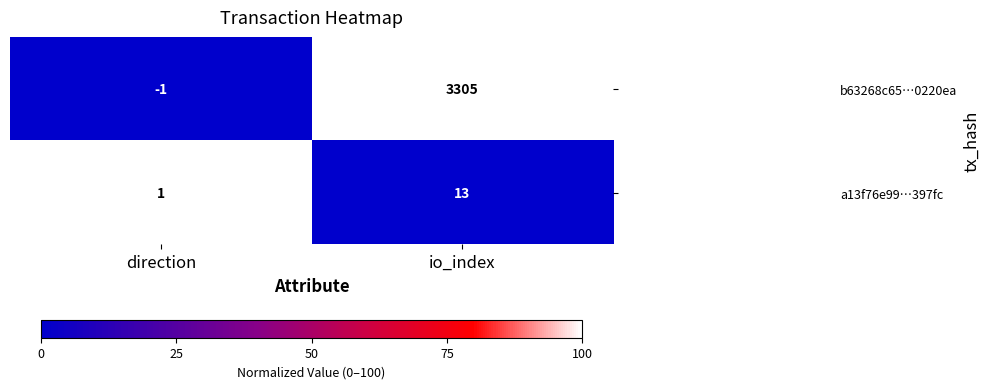

What is the sum of the b63268c65…0220ea values at io_index and direction?

3304